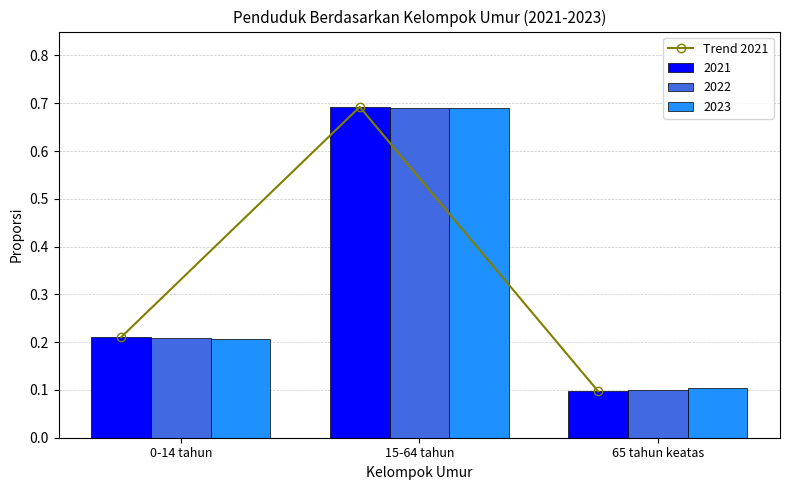

Count the values in the range 0 to 1.

3